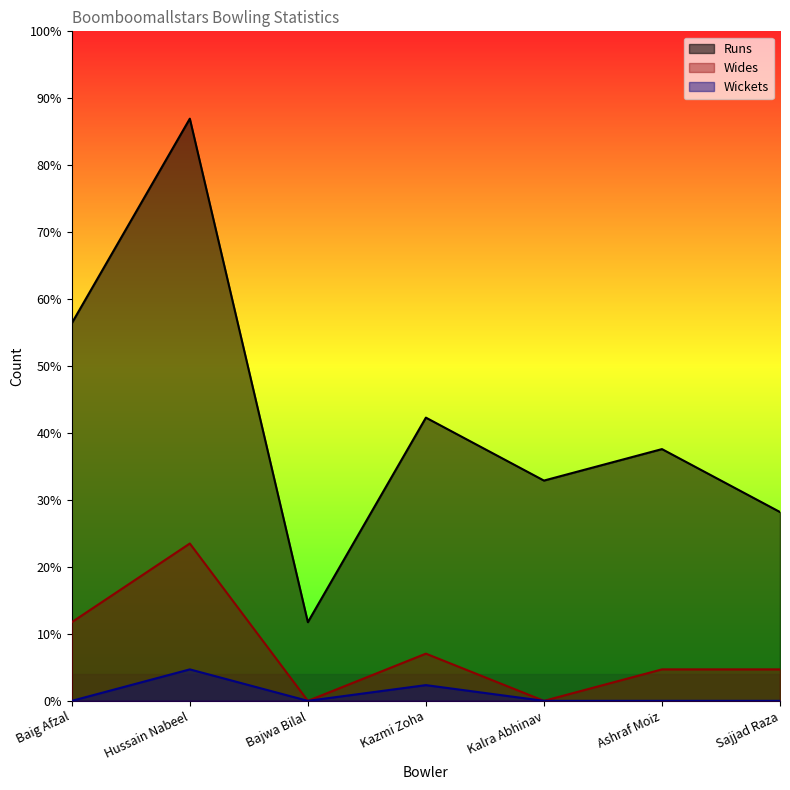

True or false: Wides and Wickets cross at least once.

False